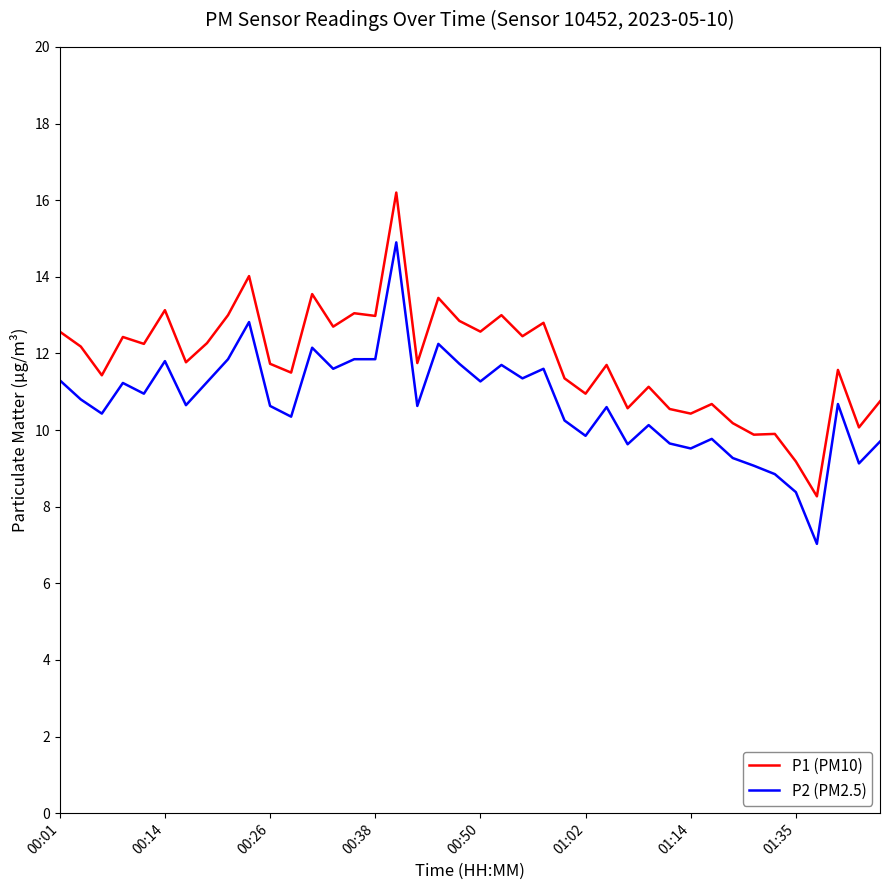

What is the maximum value shown in the chart?

16.2